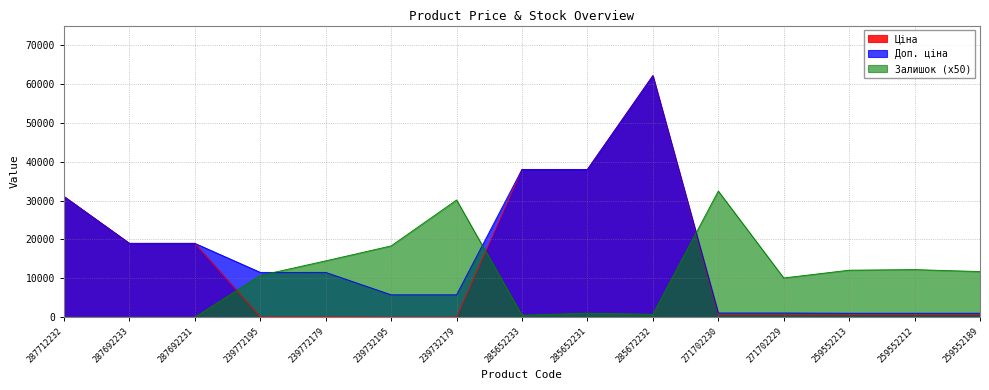

How many categories are shown in the chart?

15